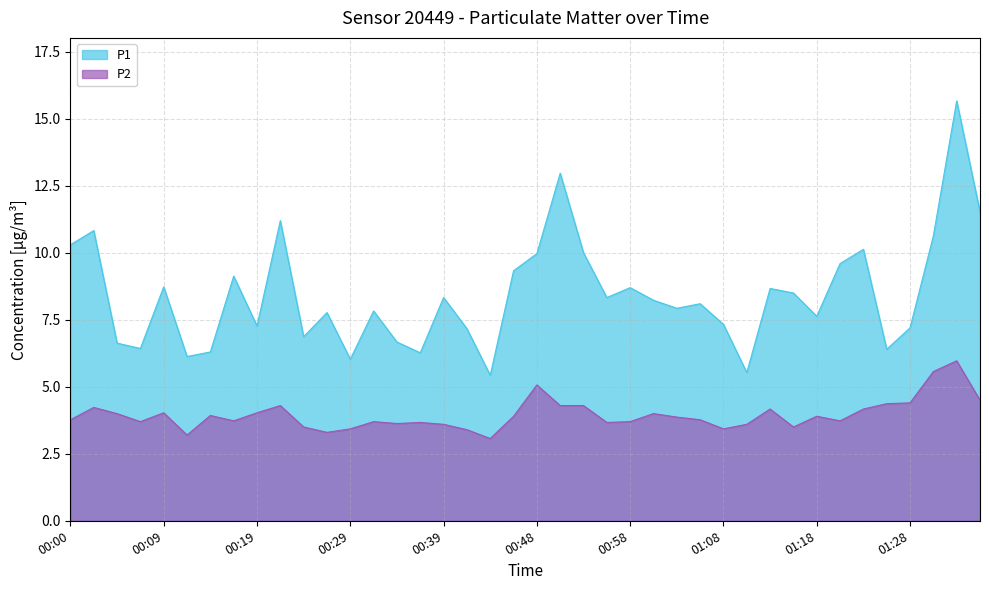

Reading right to left, list all the values displayed in this chart.

P1: 01:35=11.5	01:33=15.7	01:30=10.6	01:28=7.2	01:25=6.4	01:23=10.1	01:20=9.6	01:18=7.6	01:15=8.5	01:13=8.7	01:10=5.5	01:08=7.3	01:06=8.1	01:03=7.9	01:01=8.2	00:58=8.7	00:56=8.3	00:53=10.0	00:51=13.0	00:48=10.0	00:46=9.3	00:44=5.4	00:41=7.2	00:39=8.3	00:36=6.3	00:34=6.7	00:31=7.8	00:29=6.0	00:26=7.8	00:24=6.9	00:22=11.2	00:19=7.3	00:17=9.1	00:14=6.3	00:12=6.1	00:09=8.7	00:07=6.4	00:04=6.6	00:02=10.8	00:00=10.3
P2: 01:35=4.5	01:33=6.0	01:30=5.6	01:28=4.4	01:25=4.4	01:23=4.2	01:20=3.7	01:18=3.9	01:15=3.5	01:13=4.2	01:10=3.6	01:08=3.4	01:06=3.8	01:03=3.9	01:01=4.0	00:58=3.7	00:56=3.7	00:53=4.3	00:51=4.3	00:48=5.1	00:46=3.9	00:44=3.1	00:41=3.4	00:39=3.6	00:36=3.7	00:34=3.6	00:31=3.7	00:29=3.4	00:26=3.3	00:24=3.5	00:22=4.3	00:19=4.0	00:17=3.7	00:14=3.9	00:12=3.2	00:09=4.0	00:07=3.7	00:04=4.0	00:02=4.2	00:00=3.8